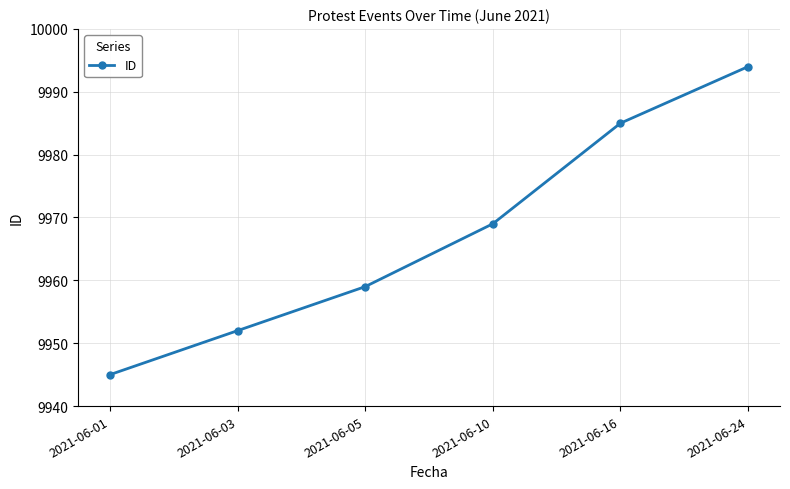

List the labels in order of value, smallest first.

2021-06-01, 2021-06-03, 2021-06-05, 2021-06-10, 2021-06-16, 2021-06-24